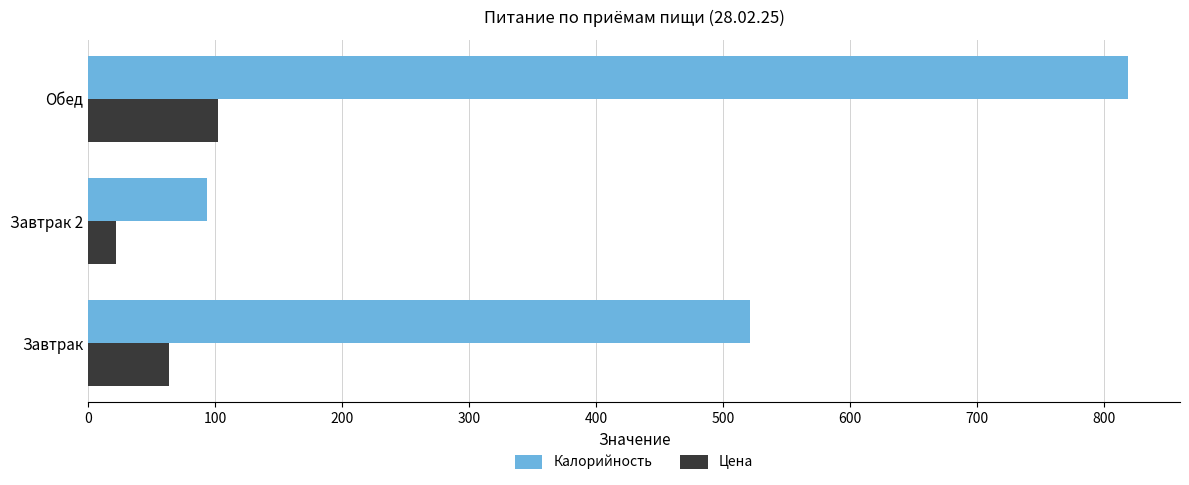

What are all the series names shown in the legend?

Калорийность, Цена